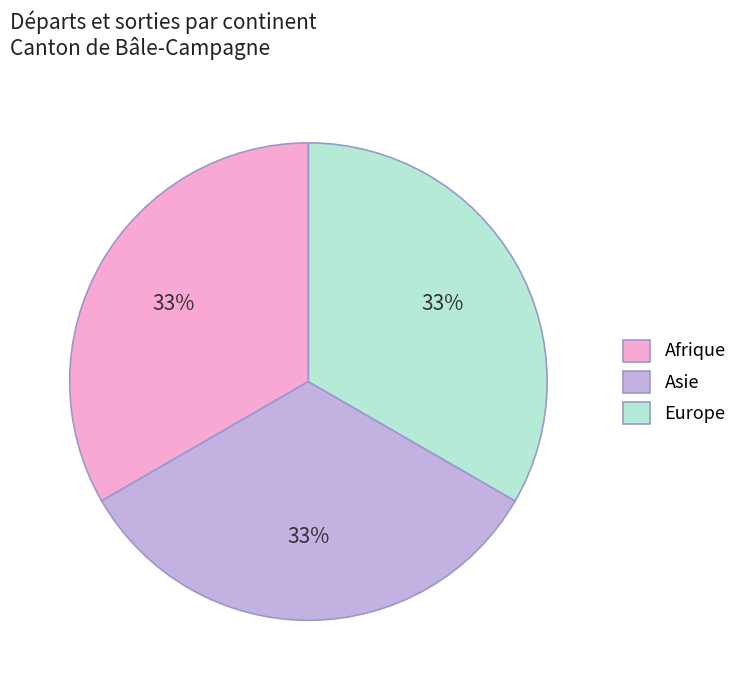

What is the ratio of the value at Asie to the value at Afrique?

1.0